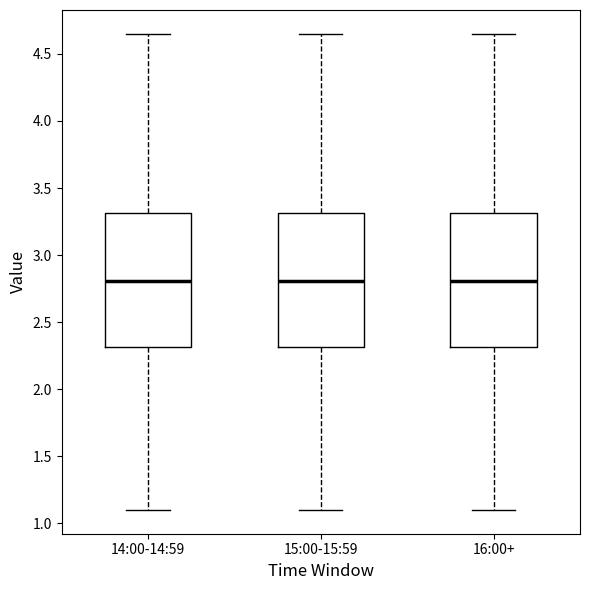

Reading left to right, read every box against the y-axis: the position of its median line, the range the box covers, and the ends of its whiskers. The values are not printed on the chart, so give them approximately, as read against the axis.

14:00-14:59: median 2.80, box 2.30 to 3.30, whiskers 1.10 to 4.65
15:00-15:59: median 2.80, box 2.30 to 3.30, whiskers 1.10 to 4.65
16:00+: median 2.80, box 2.30 to 3.30, whiskers 1.10 to 4.65